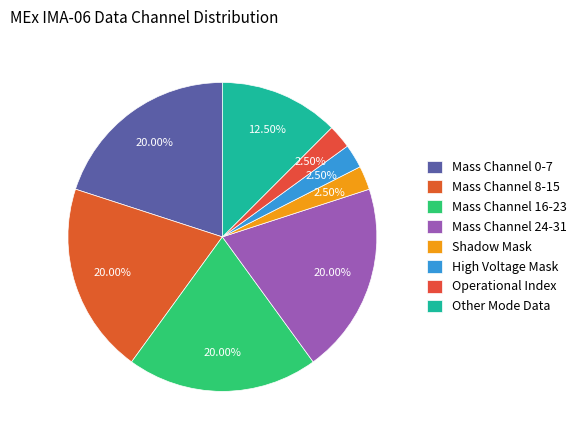

How many slices are in this pie chart?

8